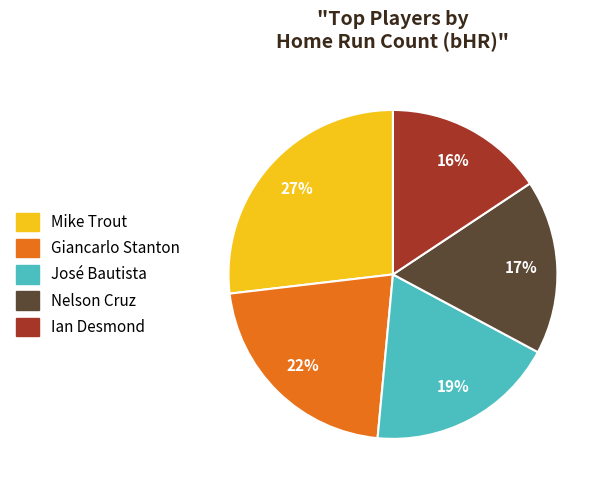

Does any single category account for the majority?

No